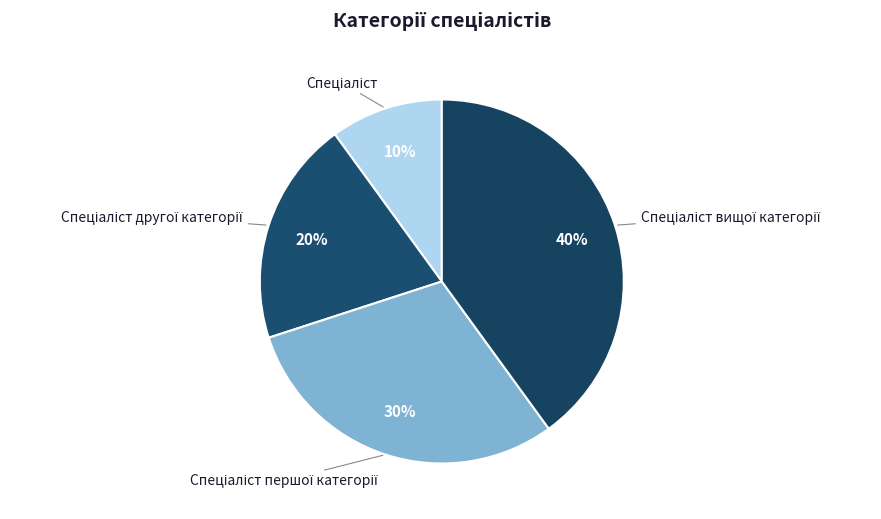

To the nearest percent, what is the difference between the largest and smallest slice percentages?

30%